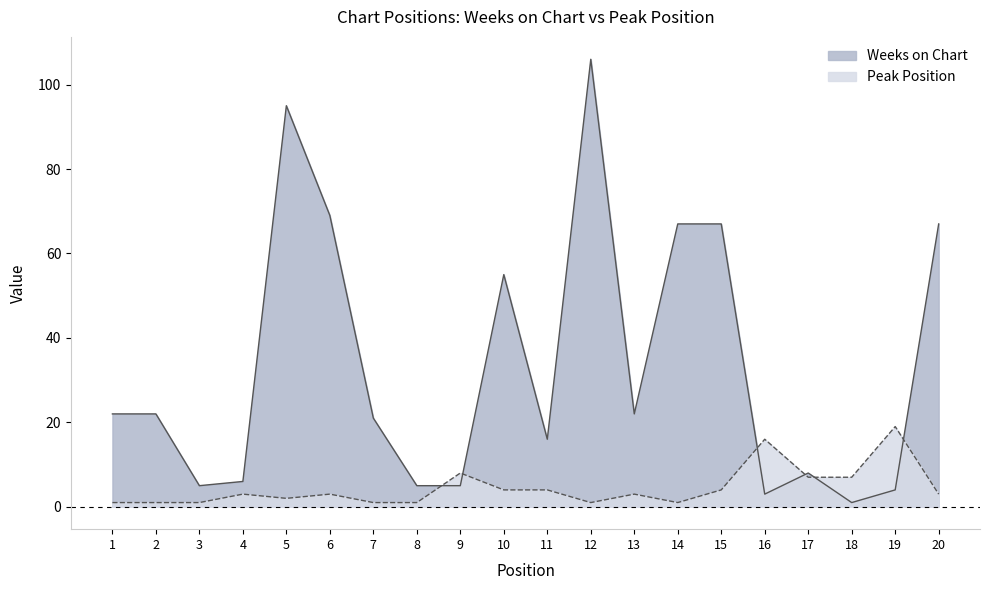

List the labels in order of Weeks on Chart value, largest first.

12, 5, 6, 14, 15, 20, 10, 1, 2, 13, 7, 11, 17, 4, 3, 8, 9, 19, 16, 18